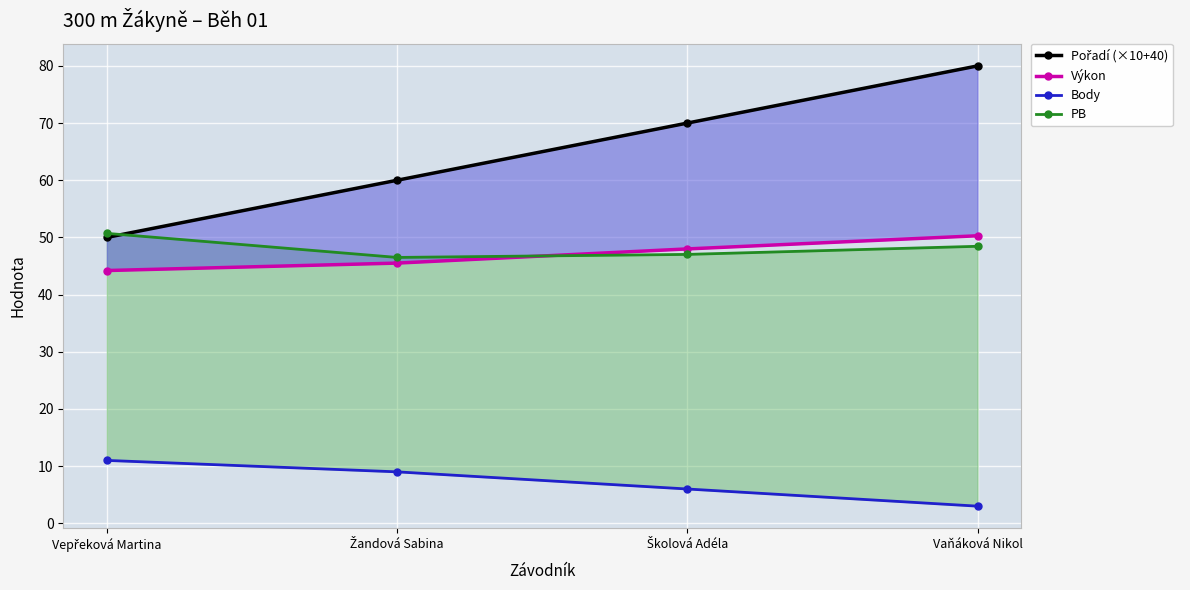

What are all the series names shown in the legend?

Pořadí (×10+40), Výkon, Body, PB